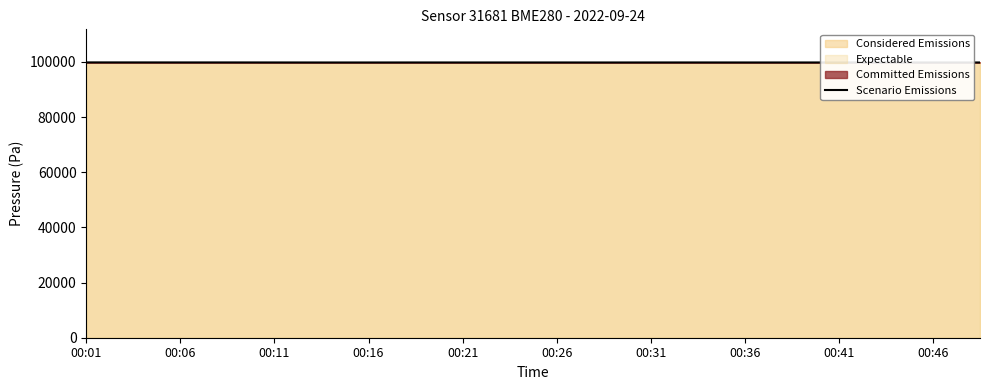

What is the highest value of the Considered Emissions series?

99807.5